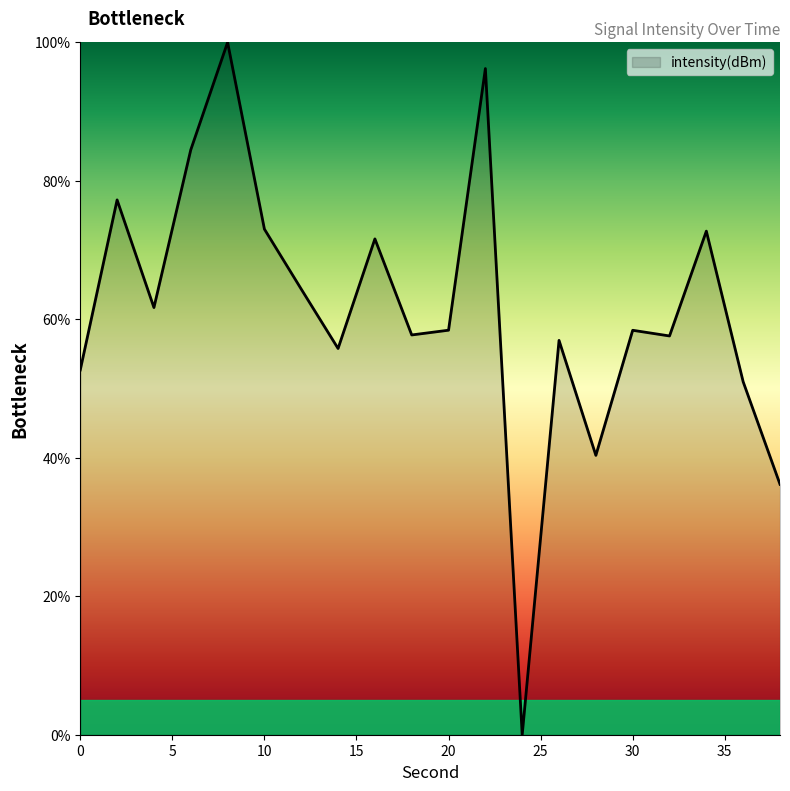

What is the difference between the maximum and minimum values?

100.0